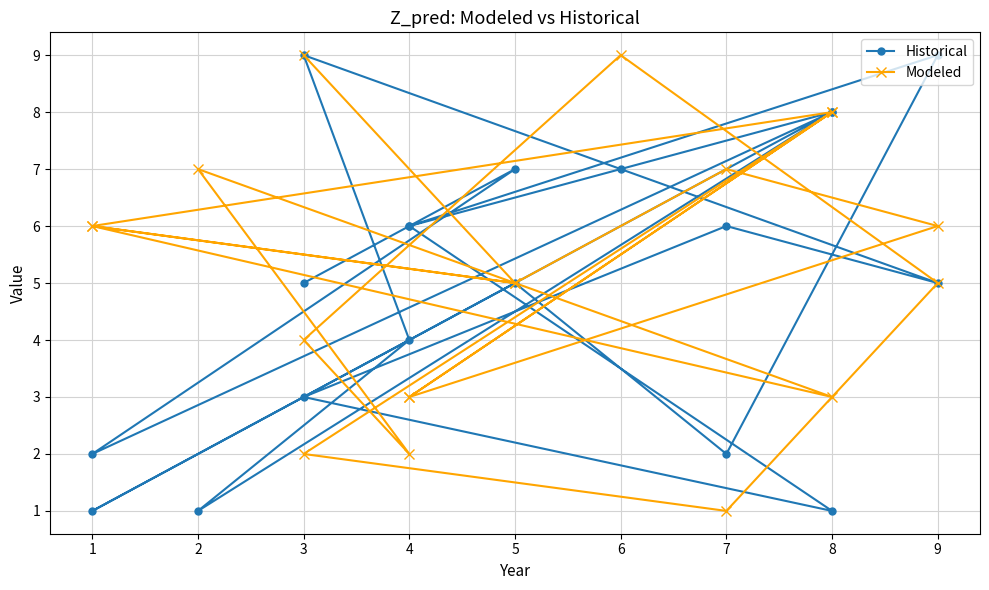

List the labels in order of Historical value, smallest first.

1, 8, 2, 7, 1, 3, 4, 5, 9, 3, 4, 4, 7, 6, 5, 8, 8, 9, 3